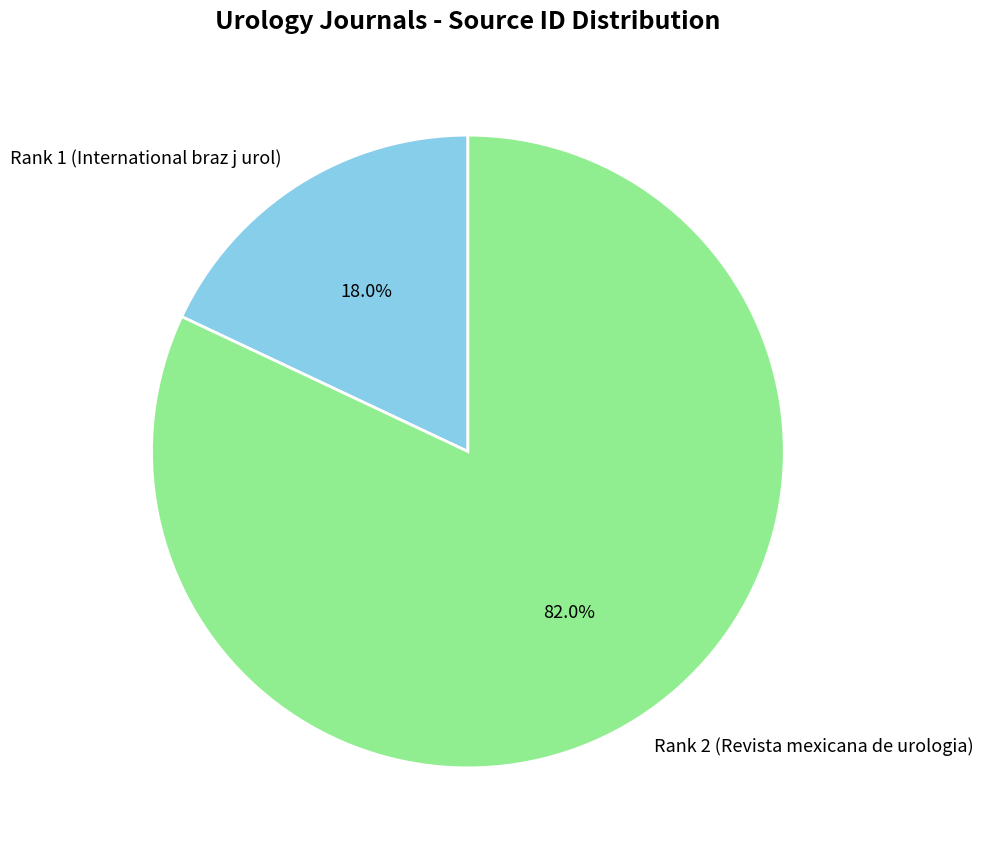

To the nearest percent, what is the combined percentage of Rank 1 (International braz j urol) and Rank 2 (Revista mexicana de urologia)?

100%